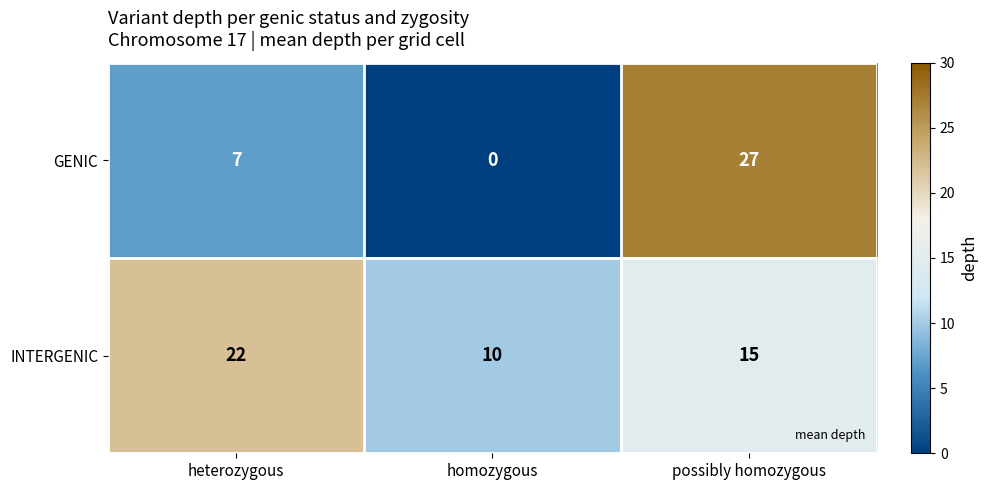

The INTERGENIC series shows 23 at possibly homozygous. True or false?

False